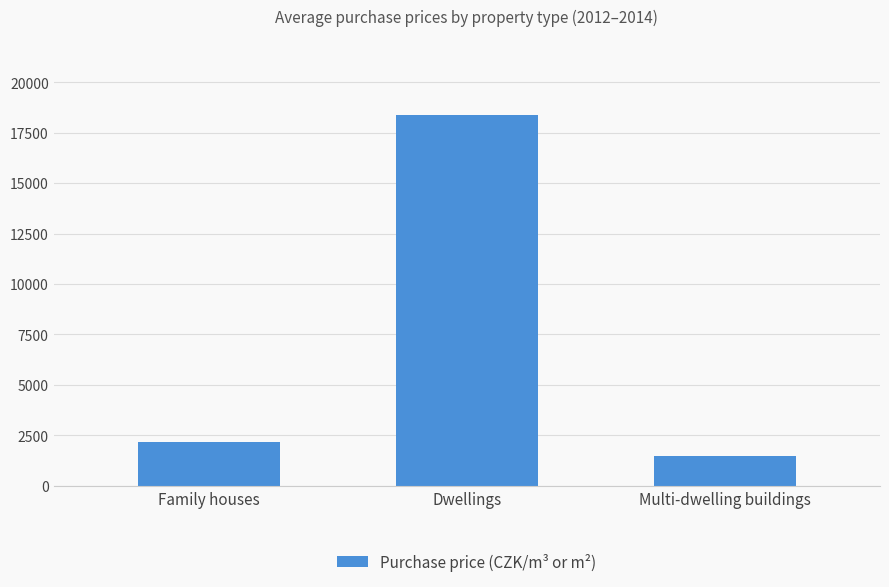

What is the change in value from Family houses to Dwellings?

+16220